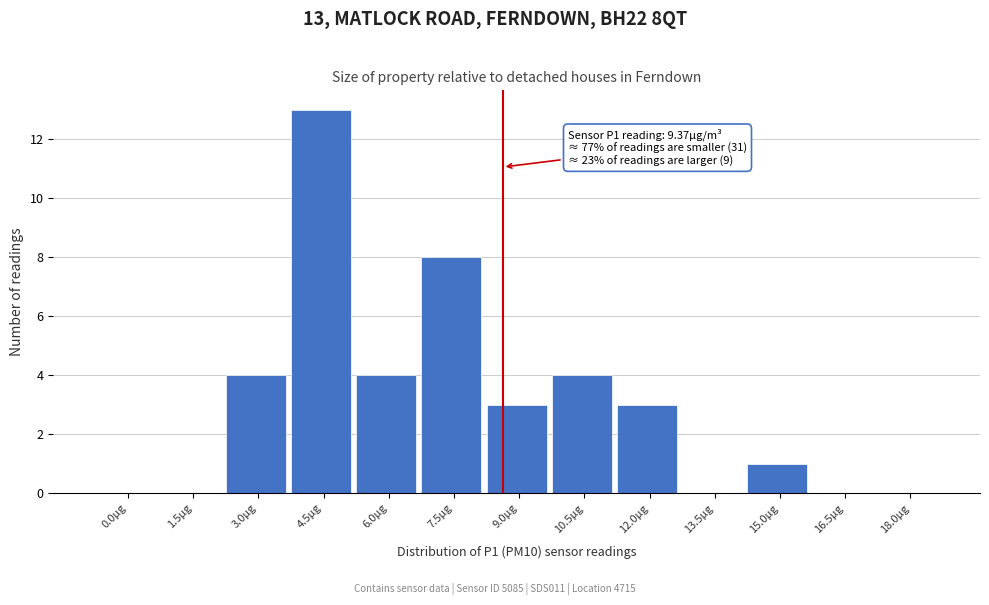

Reading left to right, extract all data points from this chart.

0.0µg=0	1.5µg=0	3.0µg=4	4.5µg=13	6.0µg=4	7.5µg=8	9.0µg=3	10.5µg=4	12.0µg=3	13.5µg=0	15.0µg=1	16.5µg=0	18.0µg=0